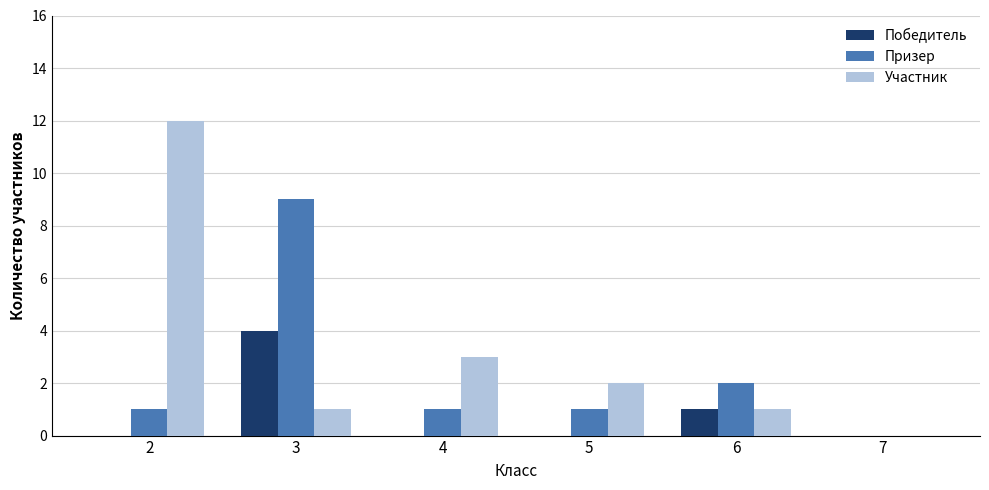

What is the greatest value displayed?

12